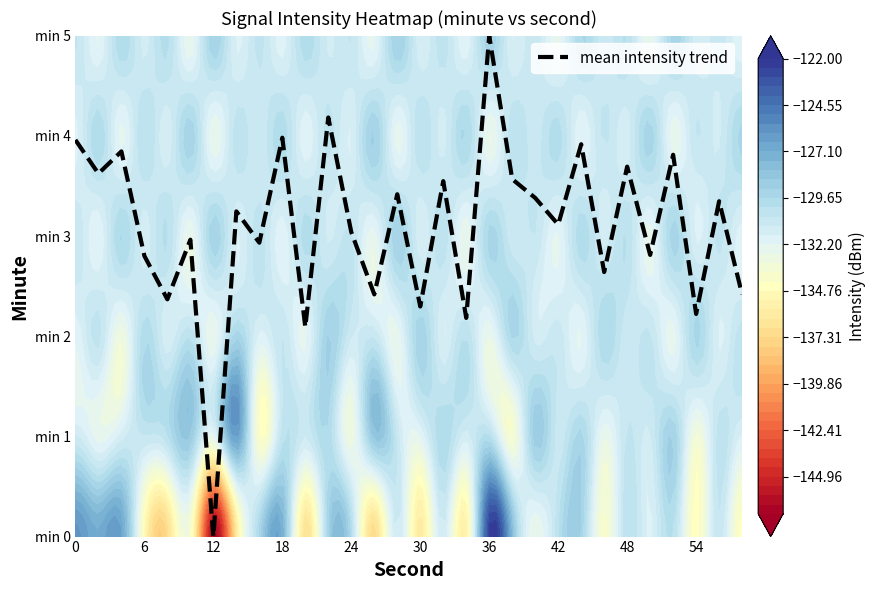

Reading left to right, list all the values displayed in this chart.

4.0	3.6	3.8	2.8	2.4	3.0	0.0	3.2	2.9	4.0	2.1	4.2	3.0	2.4	3.4	2.3	3.5	2.2	5.0	3.6	3.4	3.1	3.9	2.6	3.7	2.8	3.8	2.2	3.3	2.4